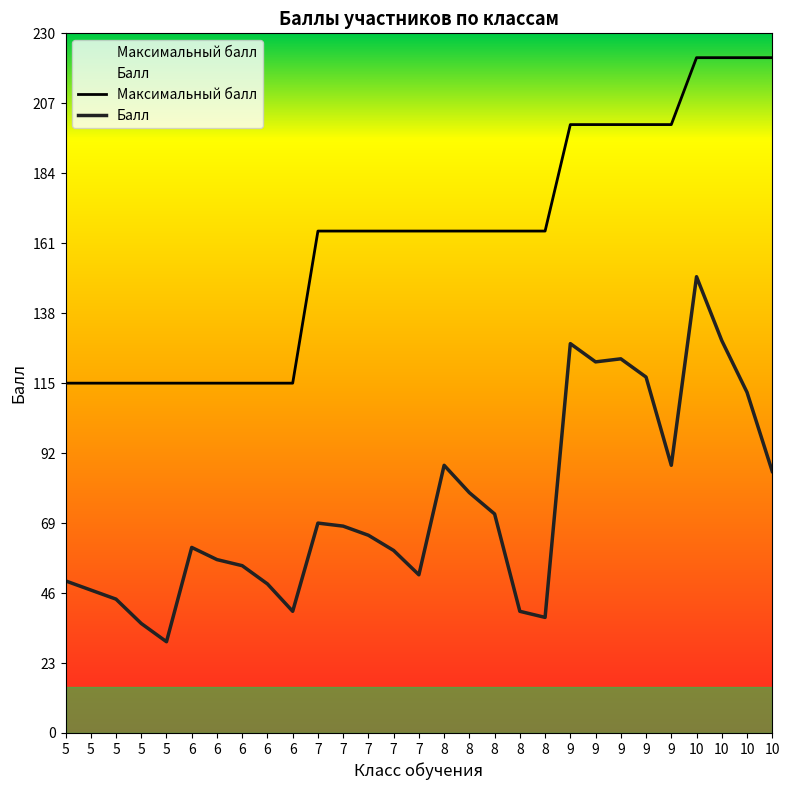

At which category does Балл reach its first local valley?

5